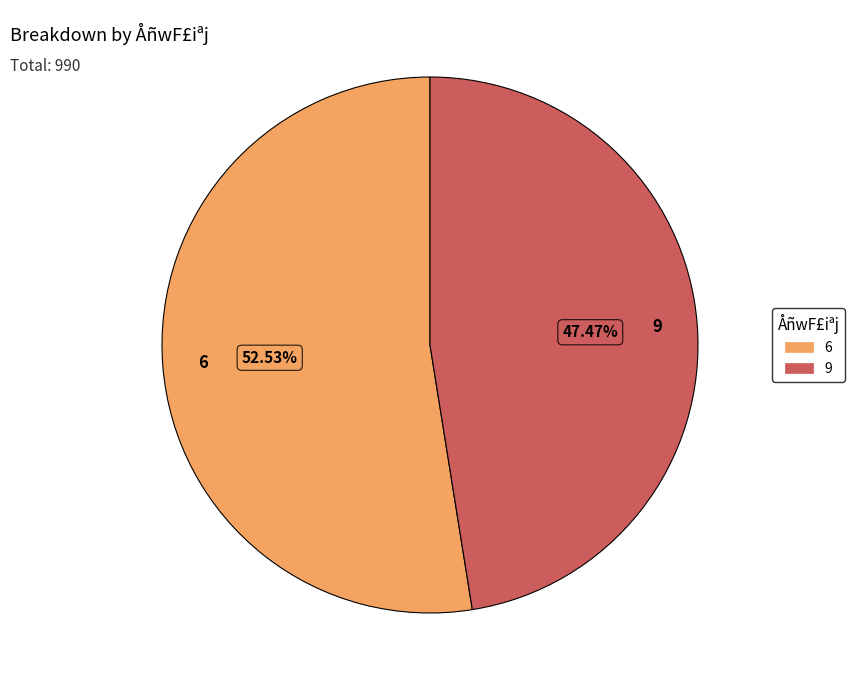

To the nearest percent, what is the average slice percentage?

50%